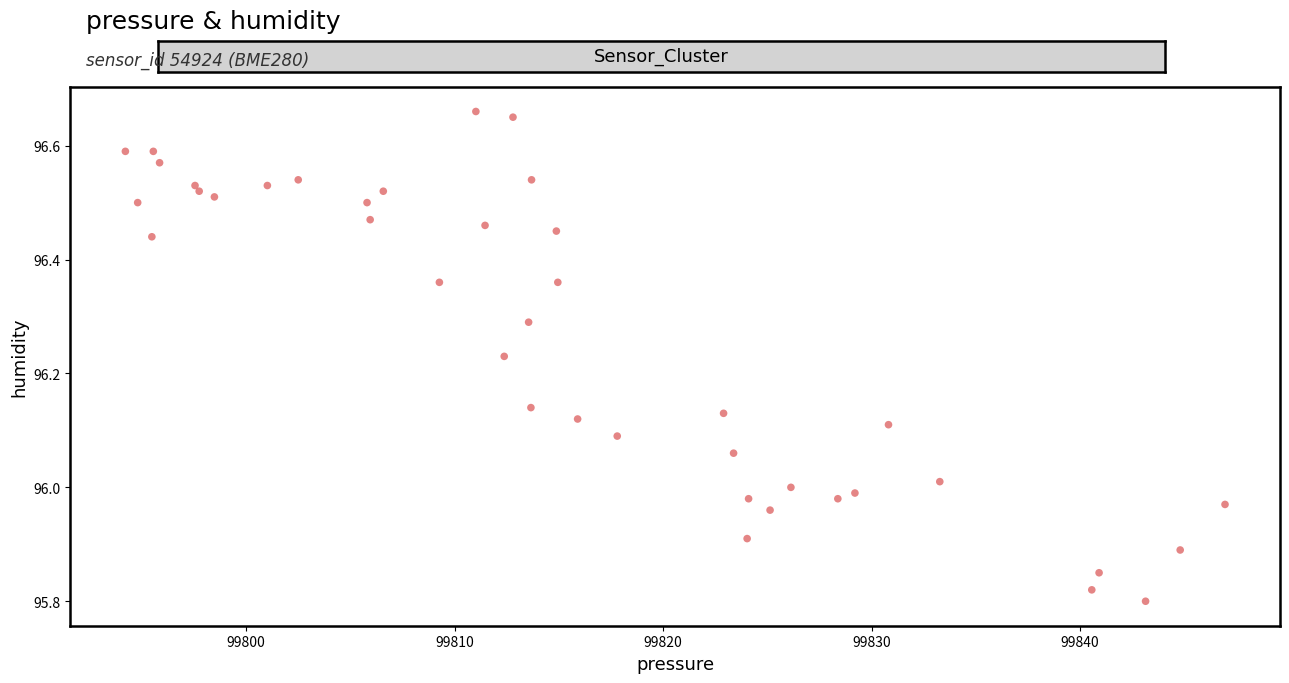

What is the range of X values (max minus min)?

52.7